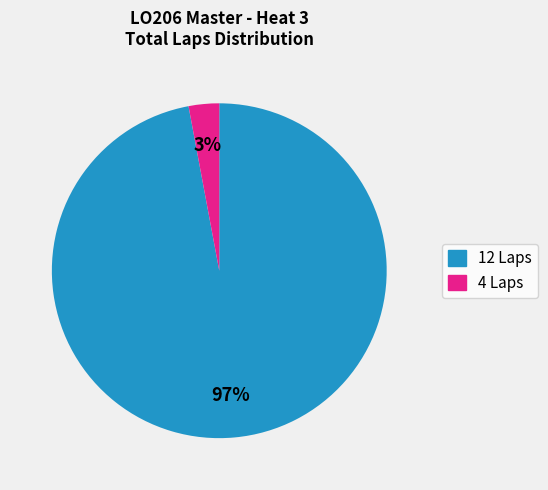

To the nearest percent, what is the difference between the largest and smallest slice percentages?

94%